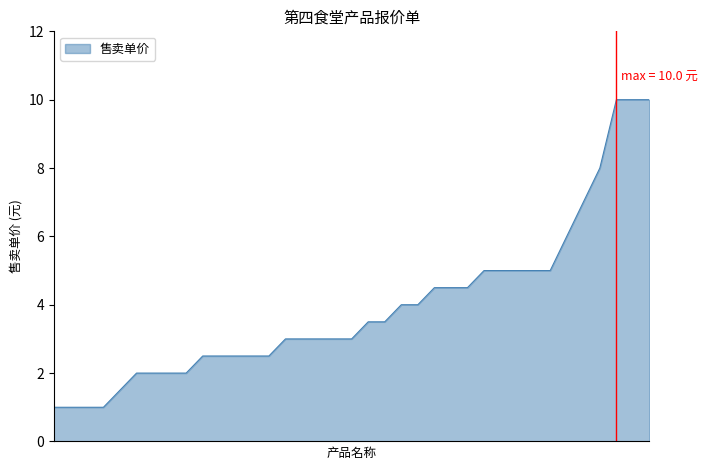

What is the minimum value shown in the chart?

1.0